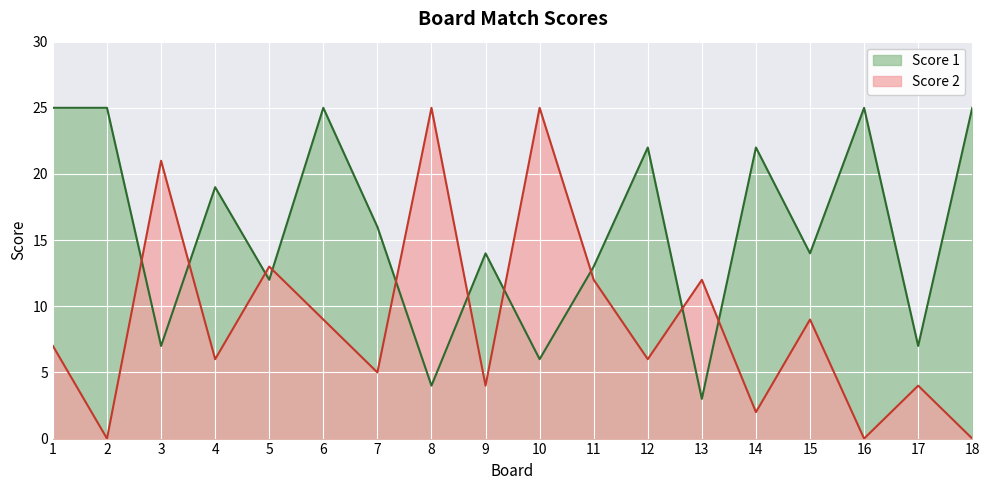

In Score 1, how many points are lower than both neighbors (excluding endpoints)?

7